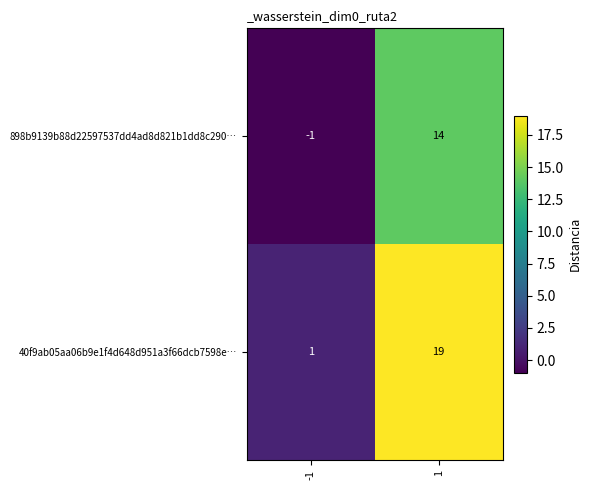

Reading right to left, extract all data points from this chart.

898b9139b88d22597537dd4ad8d821b1dd8c290…: 1=14	-1=-1
40f9ab05aa06b9e1f4d648d951a3f66dcb7598e…: 1=19	-1=1